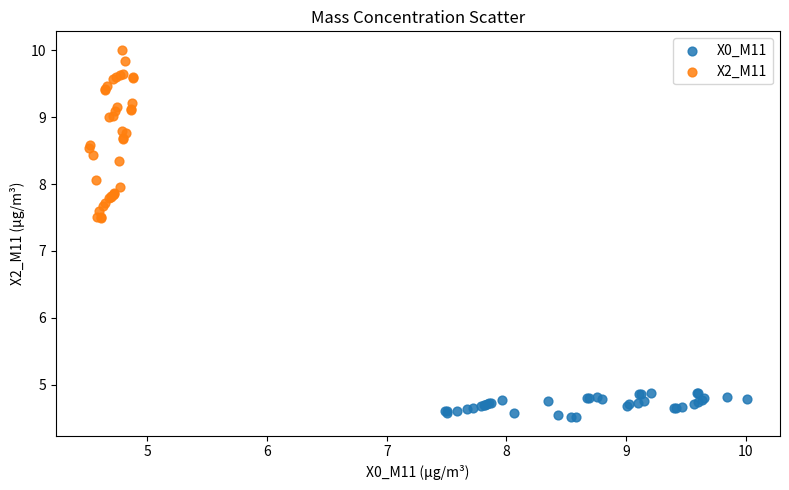

Which series reaches the maximum Y coordinate?

X2_M11